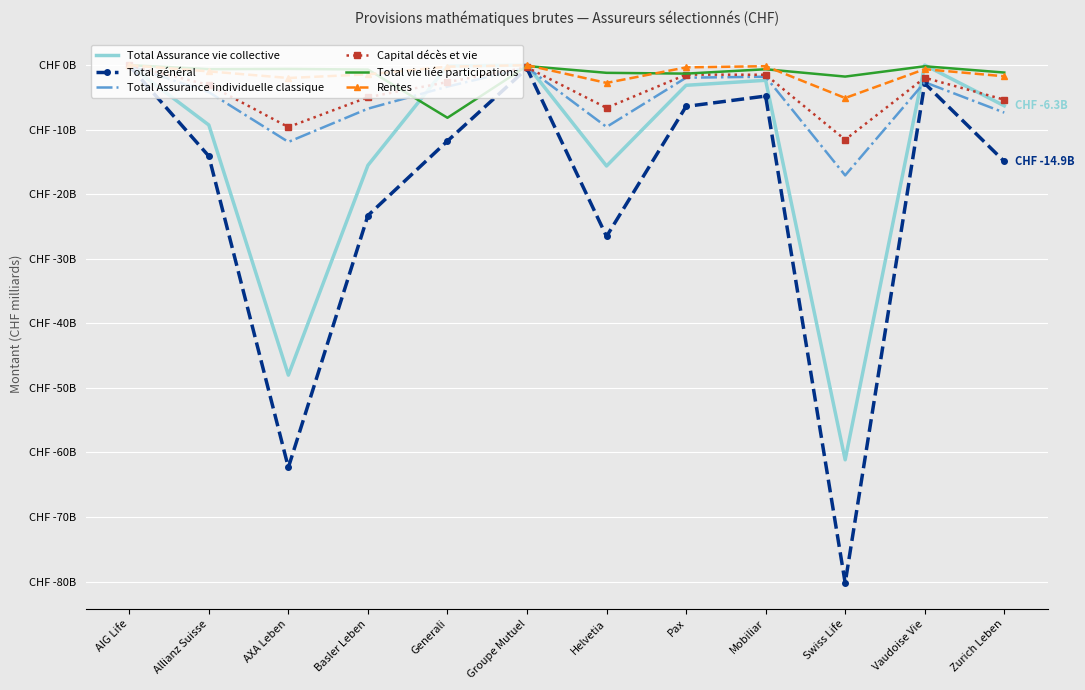

At which category does the chart reach its peak across all series?

Groupe Mutuel